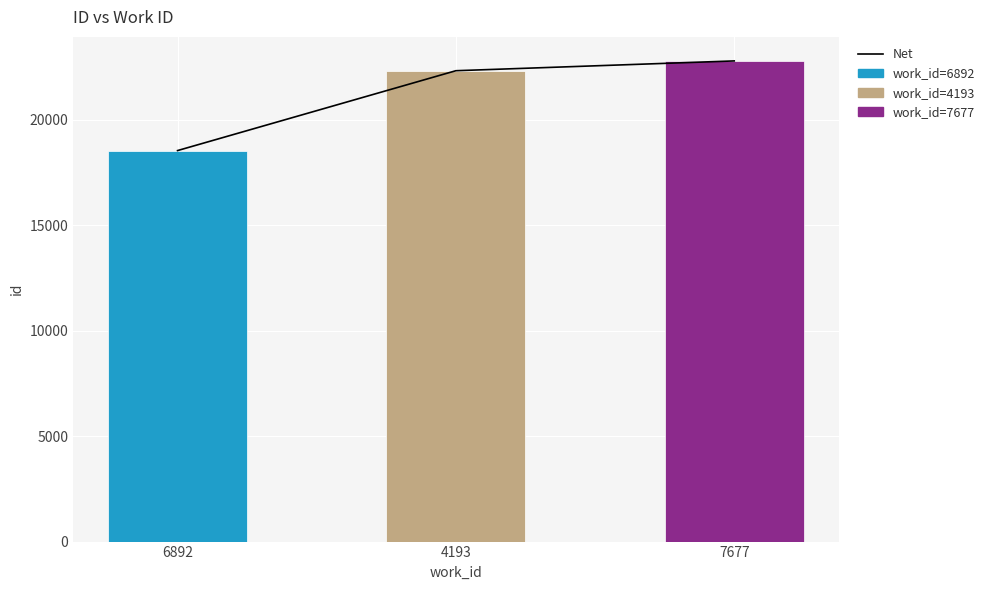

How many data points are less than 22313?

1